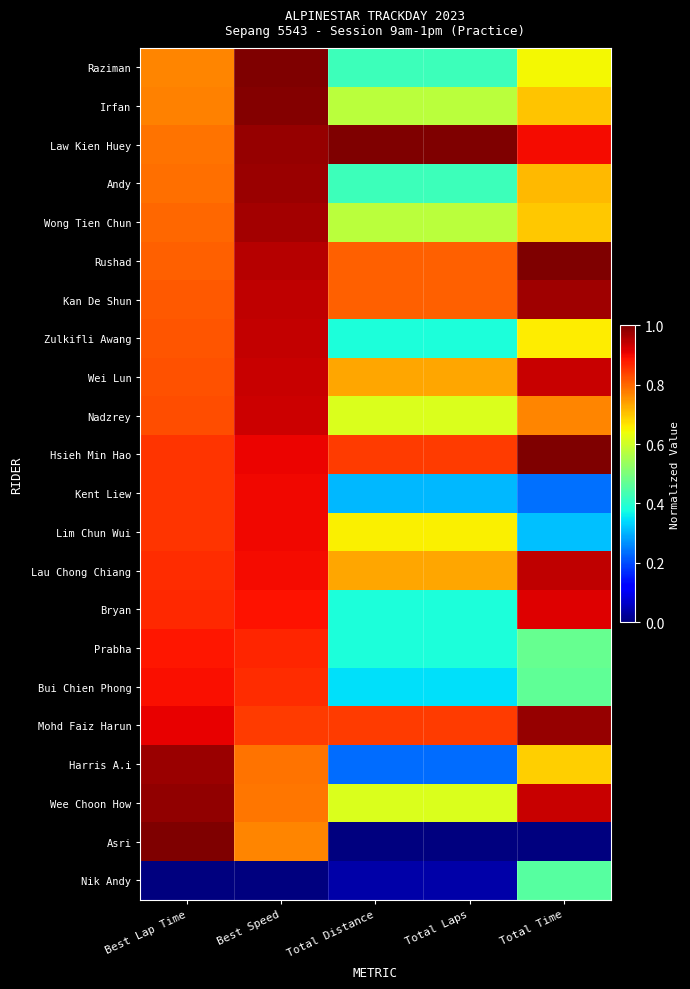

Reading left to right, list all the values displayed in this chart.

Raziman: Best Lap Time=0.8	Best Speed=1.0	Total Distance=0.4	Total Laps=0.4	Total Time=0.6
Irfan: Best Lap Time=0.8	Best Speed=1.0	Total Distance=0.6	Total Laps=0.6	Total Time=0.7
Law Kien Huey: Best Lap Time=0.8	Best Speed=1.0	Total Distance=1.0	Total Laps=1.0	Total Time=0.9
Andy: Best Lap Time=0.8	Best Speed=1.0	Total Distance=0.4	Total Laps=0.4	Total Time=0.7
Wong Tien Chun: Best Lap Time=0.8	Best Speed=1.0	Total Distance=0.6	Total Laps=0.6	Total Time=0.7
Rushad: Best Lap Time=0.8	Best Speed=1.0	Total Distance=0.8	Total Laps=0.8	Total Time=1.0
Kan De Shun: Best Lap Time=0.8	Best Speed=0.9	Total Distance=0.8	Total Laps=0.8	Total Time=1.0
Zulkifli Awang: Best Lap Time=0.8	Best Speed=0.9	Total Distance=0.4	Total Laps=0.4	Total Time=0.7
Wei Lun: Best Lap Time=0.8	Best Speed=0.9	Total Distance=0.7	Total Laps=0.7	Total Time=0.9
Nadzrey: Best Lap Time=0.8	Best Speed=0.9	Total Distance=0.6	Total Laps=0.6	Total Time=0.8
Hsieh Min Hao: Best Lap Time=0.9	Best Speed=0.9	Total Distance=0.8	Total Laps=0.8	Total Time=1.0
Kent Liew: Best Lap Time=0.9	Best Speed=0.9	Total Distance=0.3	Total Laps=0.3	Total Time=0.2
Lim Chun Wui: Best Lap Time=0.9	Best Speed=0.9	Total Distance=0.7	Total Laps=0.7	Total Time=0.3
Lau Chong Chiang: Best Lap Time=0.9	Best Speed=0.9	Total Distance=0.7	Total Laps=0.7	Total Time=0.9
Bryan: Best Lap Time=0.9	Best Speed=0.9	Total Distance=0.4	Total Laps=0.4	Total Time=0.9
Prabha: Best Lap Time=0.9	Best Speed=0.9	Total Distance=0.4	Total Laps=0.4	Total Time=0.5
Bui Chien Phong: Best Lap Time=0.9	Best Speed=0.9	Total Distance=0.3	Total Laps=0.3	Total Time=0.5
Mohd Faiz Harun: Best Lap Time=0.9	Best Speed=0.8	Total Distance=0.8	Total Laps=0.8	Total Time=1.0
Harris A.i: Best Lap Time=1.0	Best Speed=0.8	Total Distance=0.2	Total Laps=0.2	Total Time=0.7
Wee Choon How: Best Lap Time=1.0	Best Speed=0.8	Total Distance=0.6	Total Laps=0.6	Total Time=0.9
Asri: Best Lap Time=1.0	Best Speed=0.8	Total Distance=0.0	Total Laps=0.0	Total Time=0.0
Nik Andy: Best Lap Time=0.0	Best Speed=0.0	Total Distance=0.0	Total Laps=0.0	Total Time=0.5